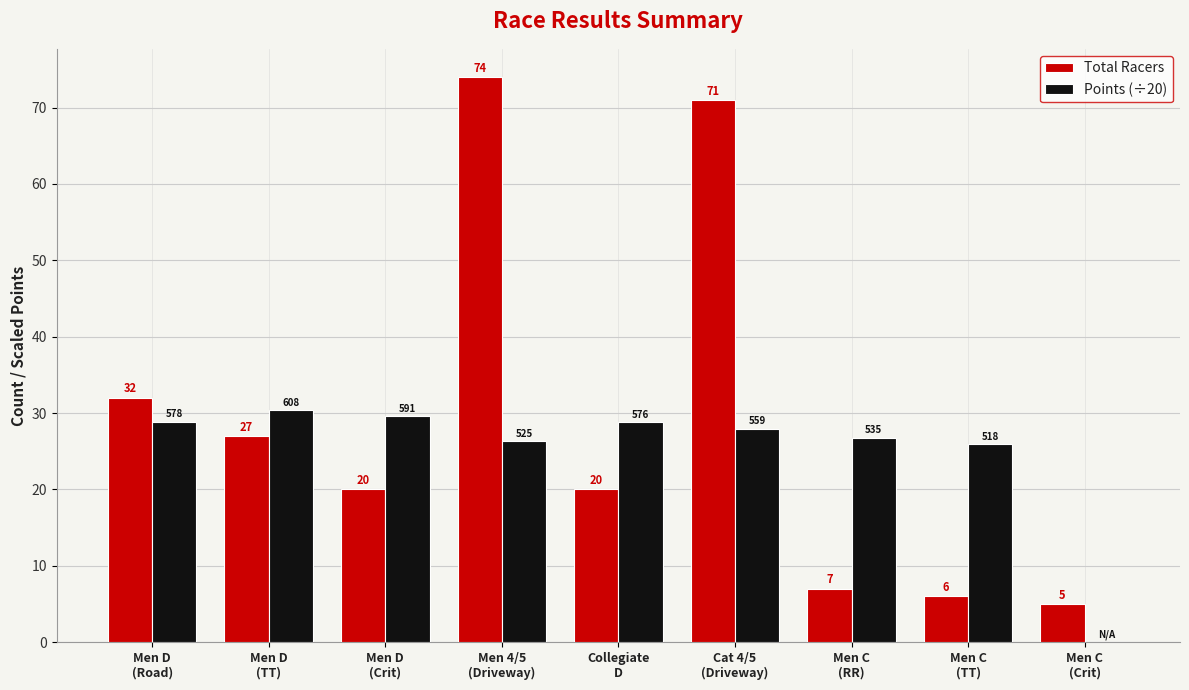

What is the maximum value shown in the chart?

74.0